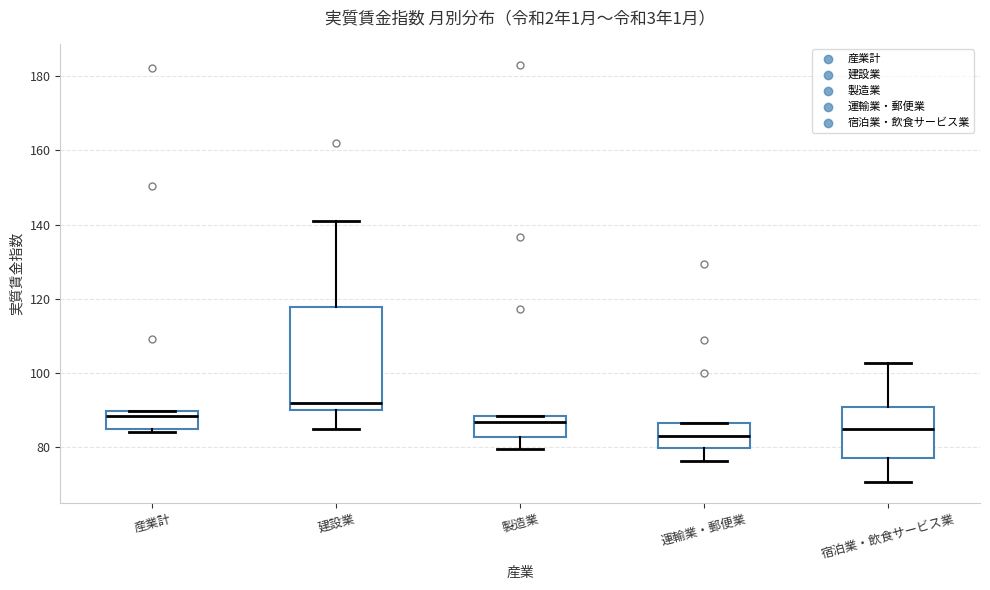

Reading left to right, read every box against the y-axis: the position of its median line, the range the box covers, and the ends of its whiskers. The values are not printed on the chart, so give them approximately, as read against the axis.

産業計: median 88, box 84 to 90, whiskers 84 (just below the box's lower edge) to 90
建設業: median 92, box 90 to 118, whiskers 86 to 142
製造業: median 86, box 82 to 88, whiskers 80 to 88
運輸業・郵便業: median 82, box 80 to 86, whiskers 76 to 86
宿泊業・飲食サービス業: median 84, box 78 to 90, whiskers 70 to 102